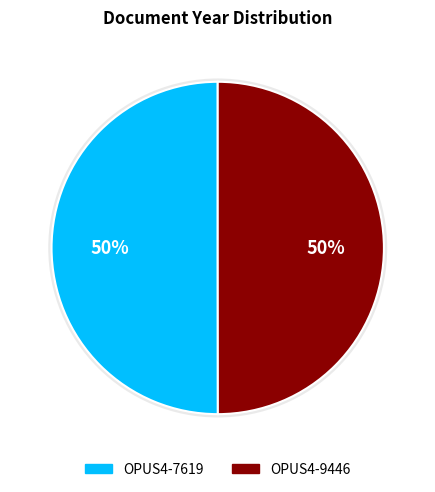

Which category has the smallest portion of the pie?

OPUS4-9446